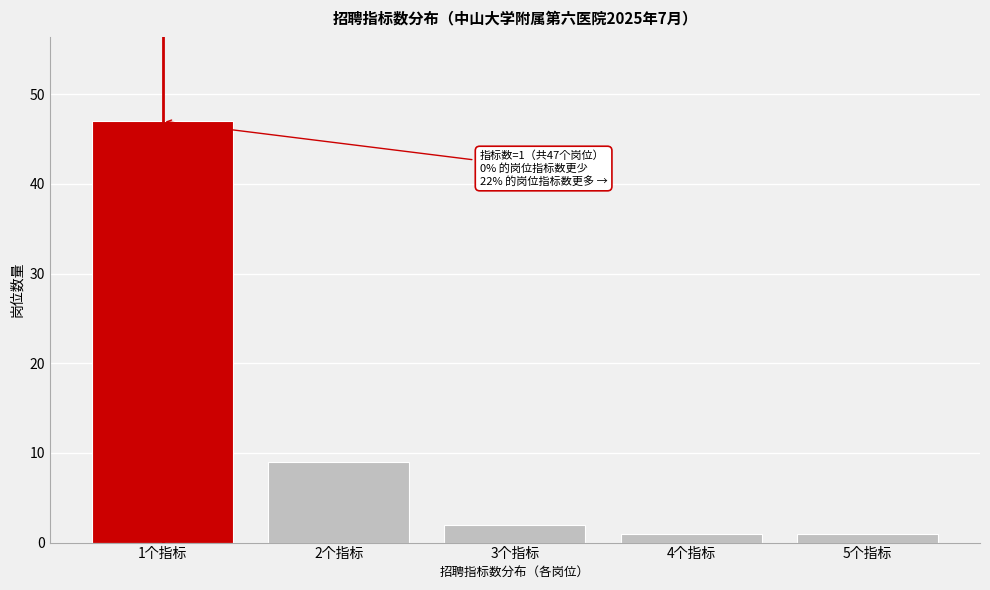

Over which range of the x-axis is the bar tallest?

0.5 to 1.5